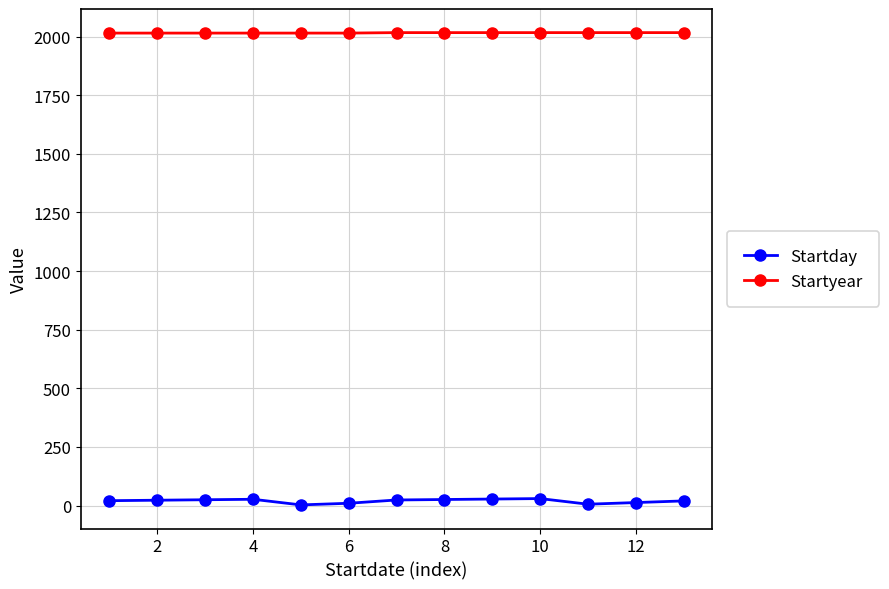

True or false: Startday has more than 1 interior local peaks.

True